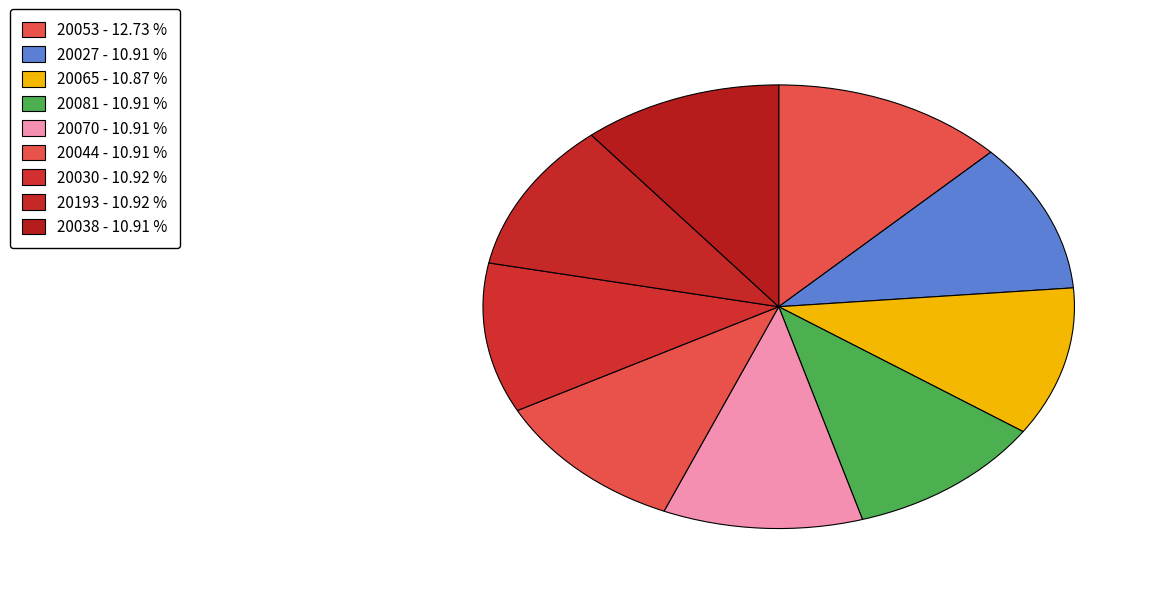

How many segments does this pie chart have?

9